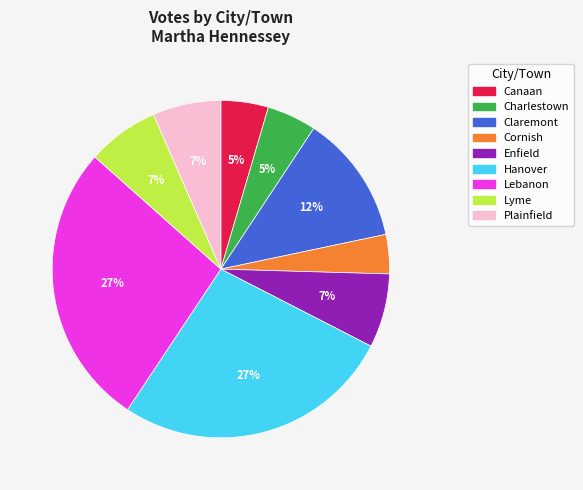

Which has a higher value, Claremont or Cornish?

Claremont